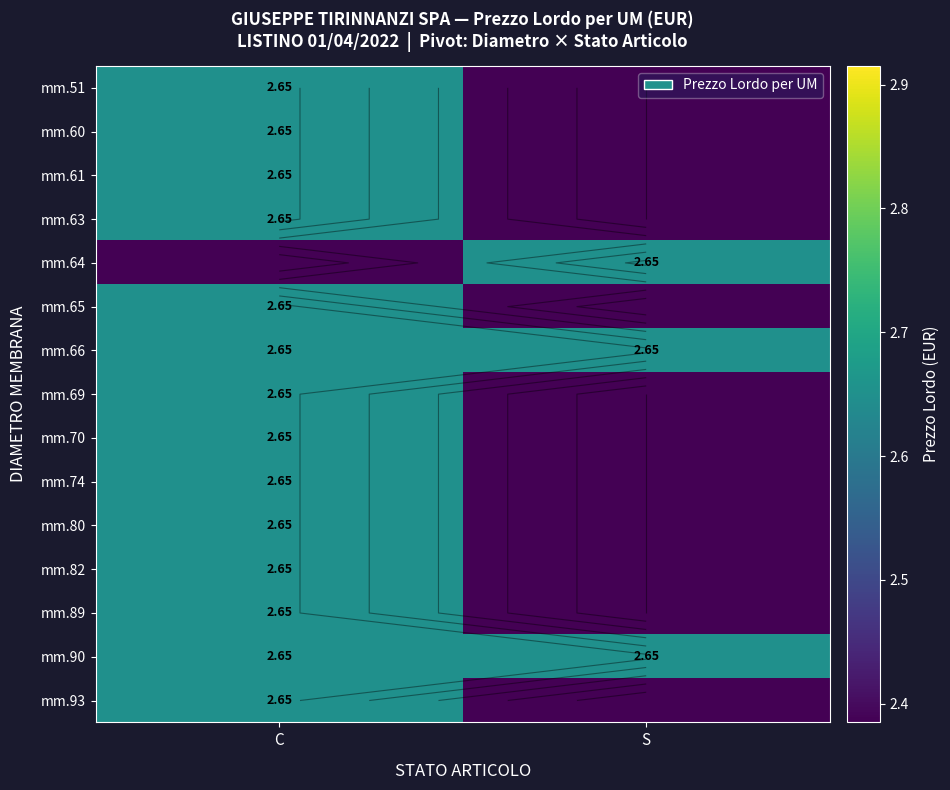

How many data points does each series have?

2